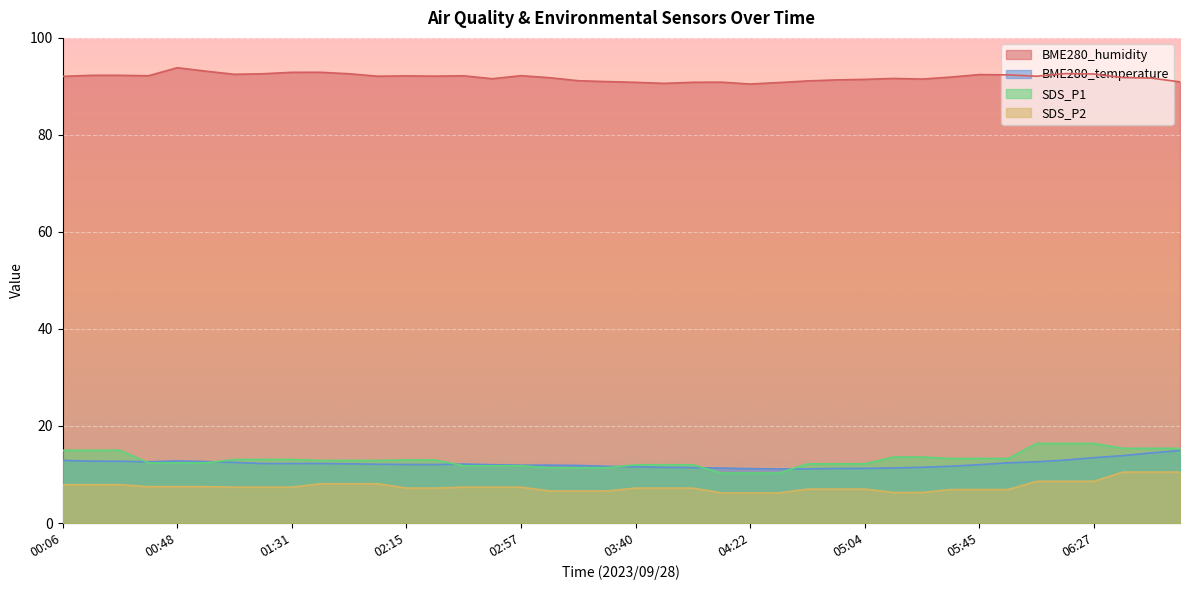

Count the number of categories in the chart.

40